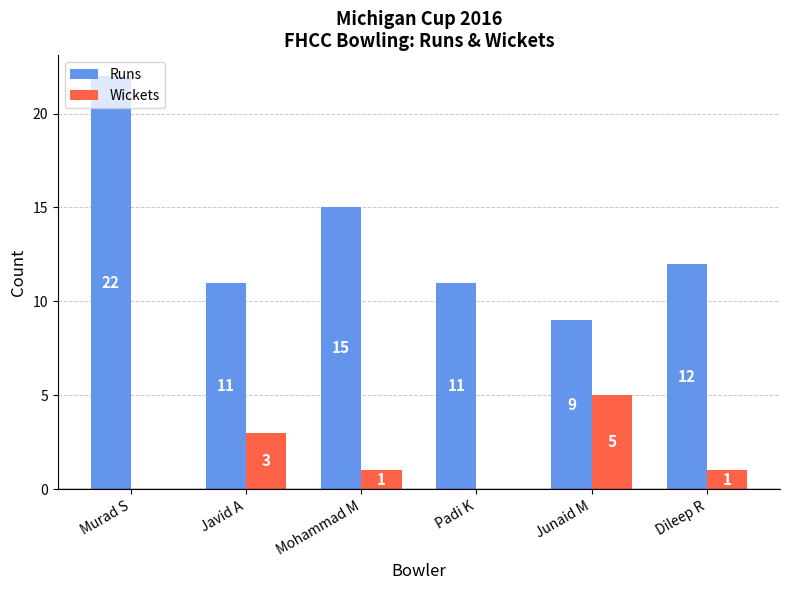

Is the value of Wickets at Dileep R greater than the value of Runs at Padi K?

No